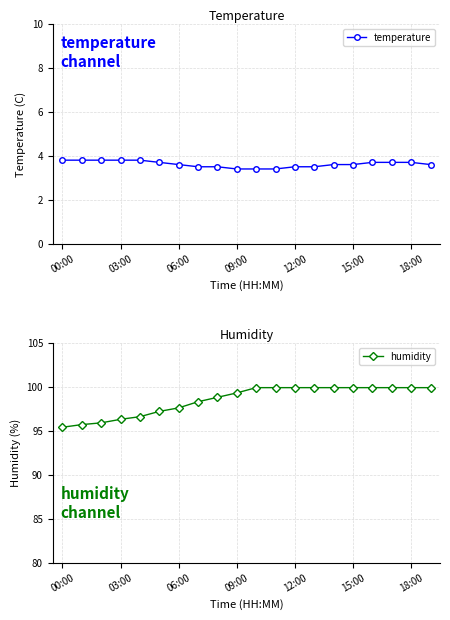

Rank the series at 7 from lowest to highest value.

temperature, humidity